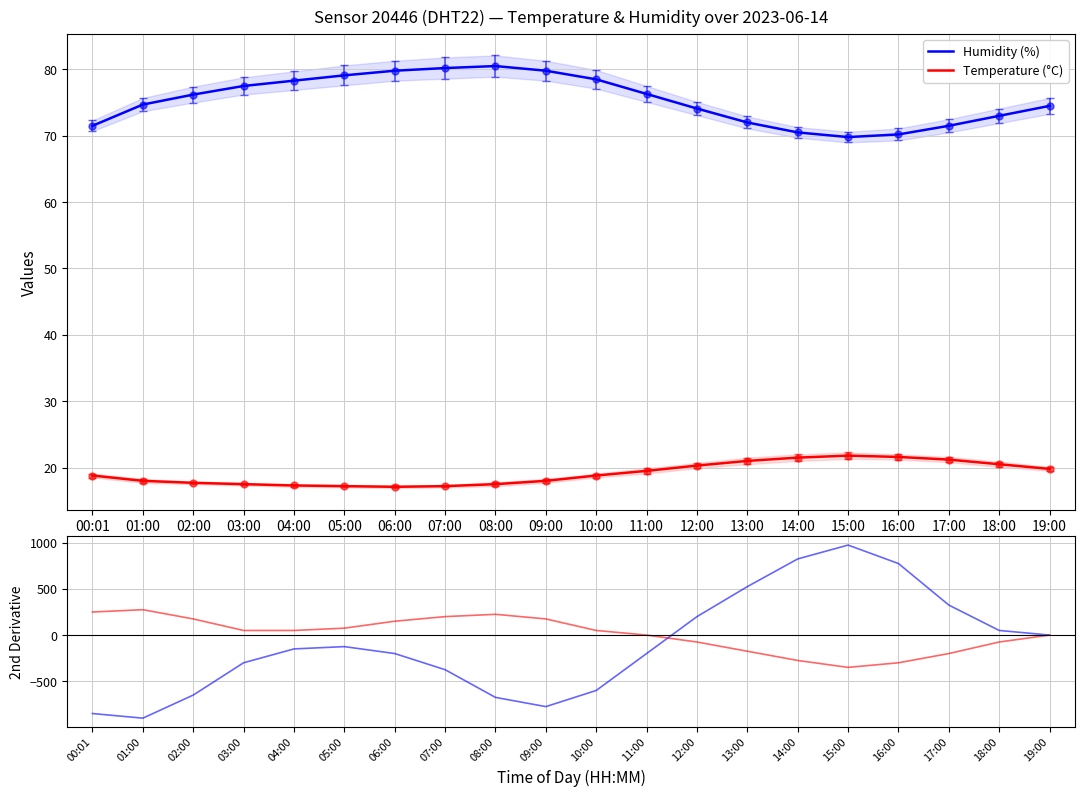

Reading left to right, list all the values displayed in this chart.

Humidity (%): 71.5	74.7	76.2	77.5	78.3	79.1	79.8	80.2	80.5	79.8	78.5	76.3	74.1	72.0	70.5	69.8	70.2	71.5	73.0	74.5
Temperature (°C): 18.8	18.0	17.7	17.5	17.3	17.2	17.1	17.2	17.5	18.0	18.8	19.5	20.3	21.0	21.5	21.8	21.6	21.2	20.5	19.8
Humidity 2nd deriv.: -850.0	-900.0	-650.0	-300.0	-150.0	-125.0	-200.0	-375.0	-675.0	-775.0	-600.0	-200.0	200.0	525.0	825.0	975.0	775.0	325.0	50.0	0.0
Temp 2nd deriv.: 250.0	275.0	175.0	50.0	50.0	75.0	150.0	200.0	225.0	175.0	50.0	0.0	-75.0	-175.0	-275.0	-350.0	-300.0	-200.0	-75.0	0.0